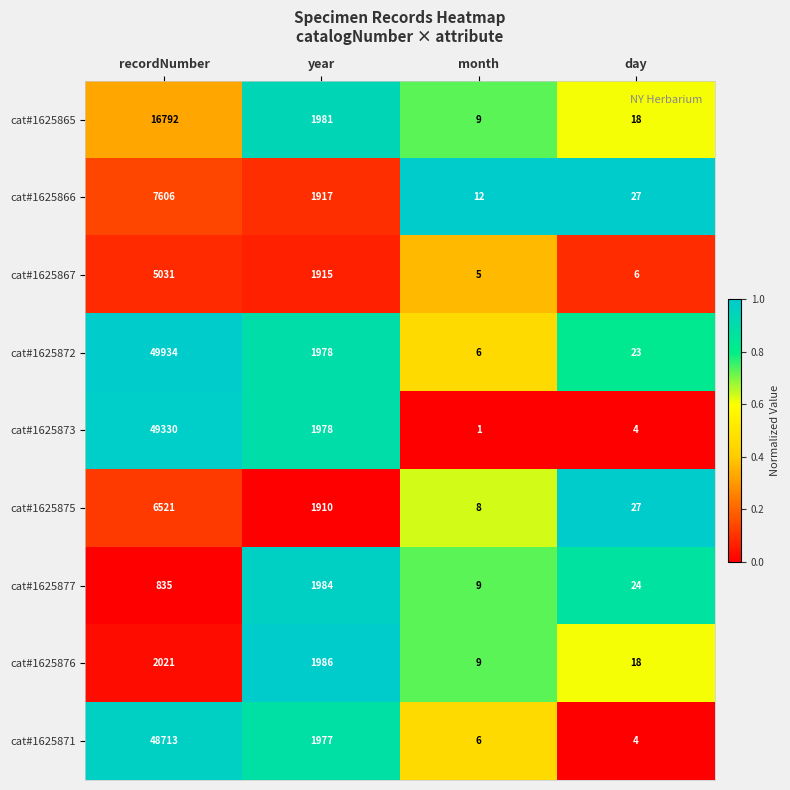

What is the difference between the highest and lowest values at day?

23